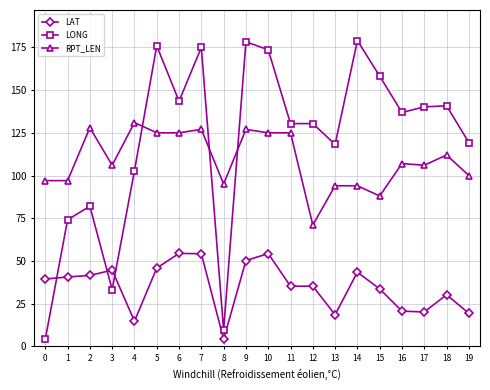

What is the value of the LAT point at the 13th from the left?

35.2